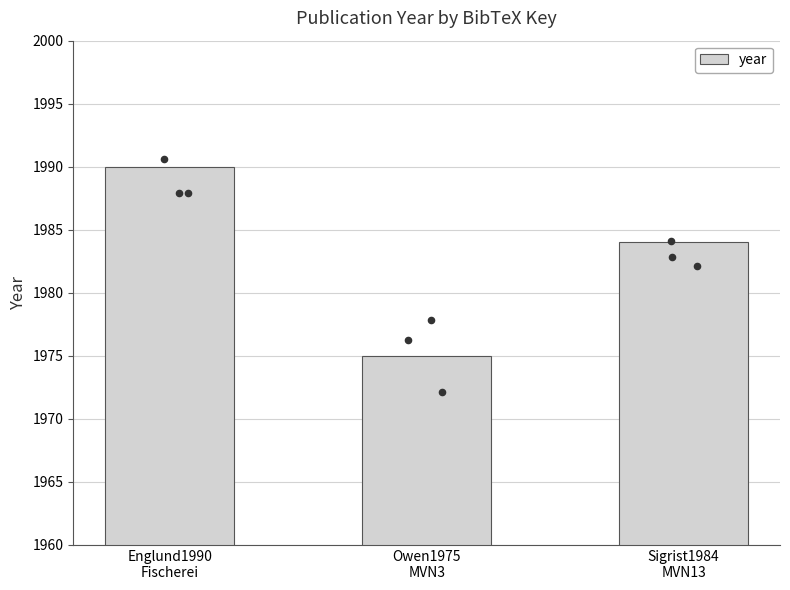

What is the change in value from Englund1990
Fischerei to Sigrist1984
MVN13?

-6